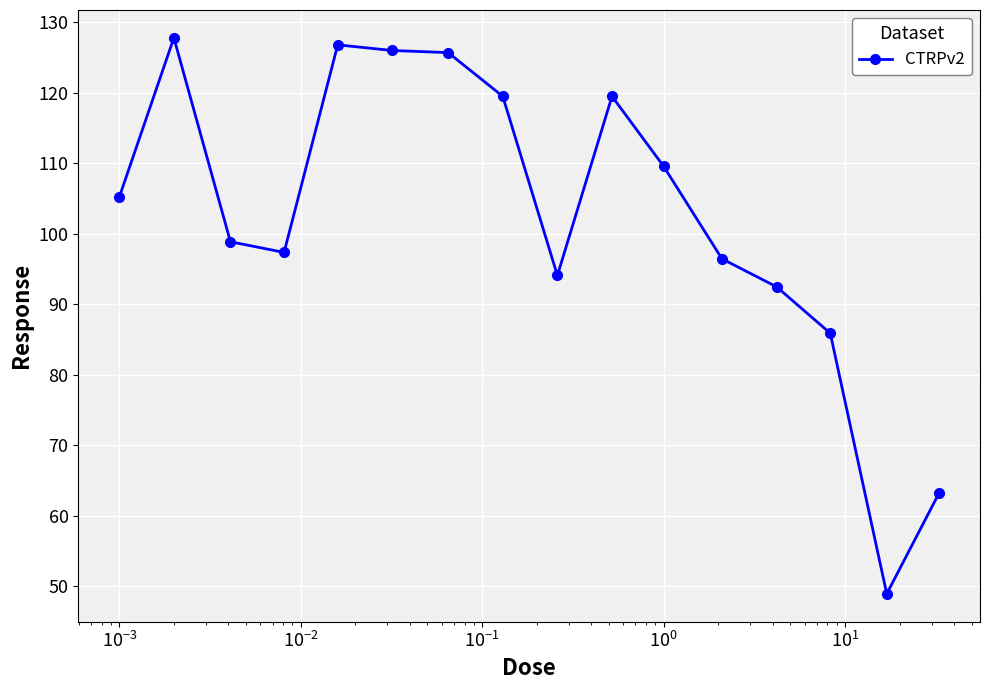

What is the greatest value displayed?

127.8